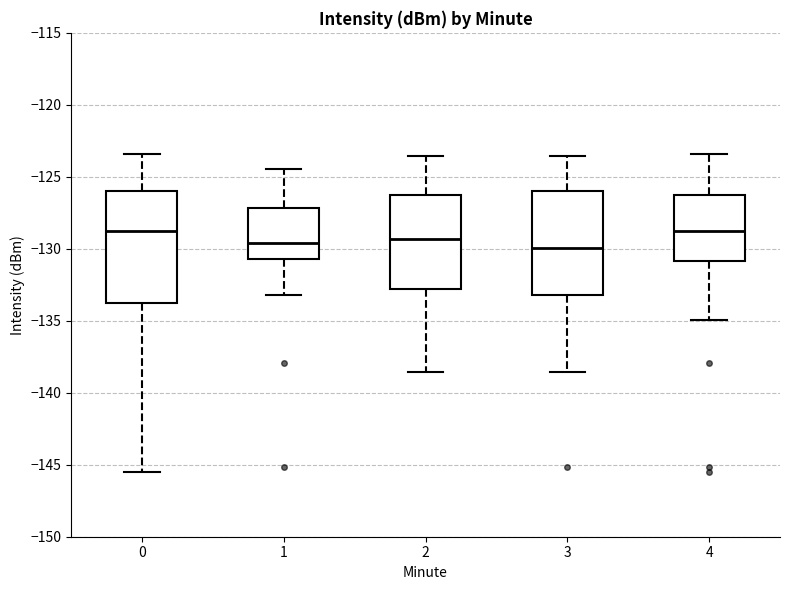

Where does the lower whisker of the box at x = 4 end on the y-axis? The values are not printed on the chart, so give them approximately, as read against the axis.

-135.0